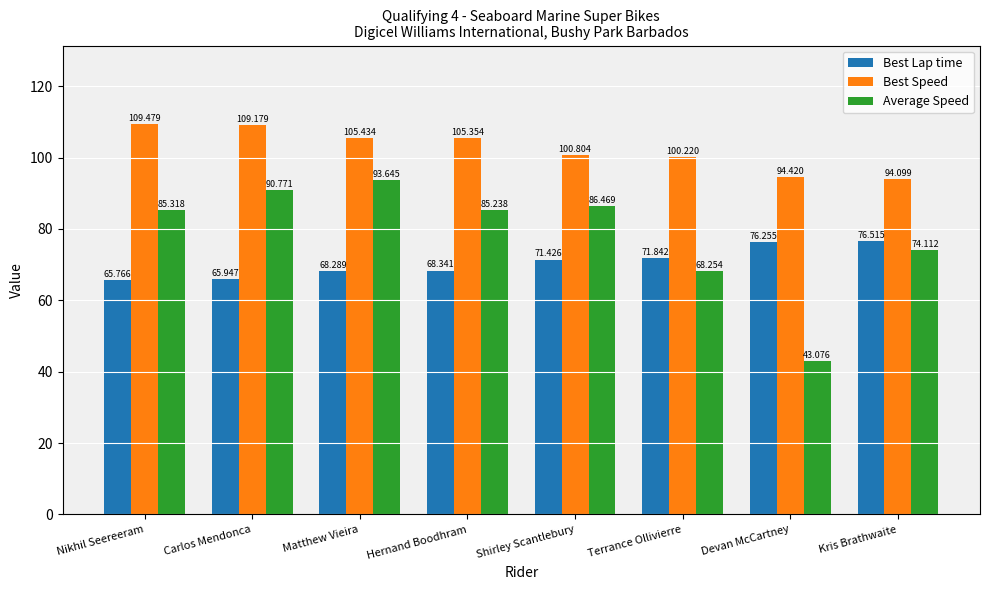

Which series changed the most between Carlos Mendonca and Kris Brathwaite?

Average Speed